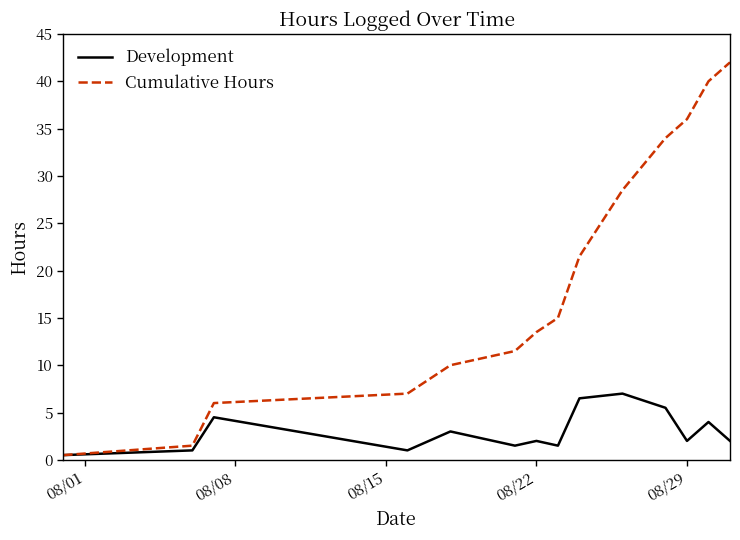

List the series in order of their overall mean, highest first.

Cumulative Hours, Development